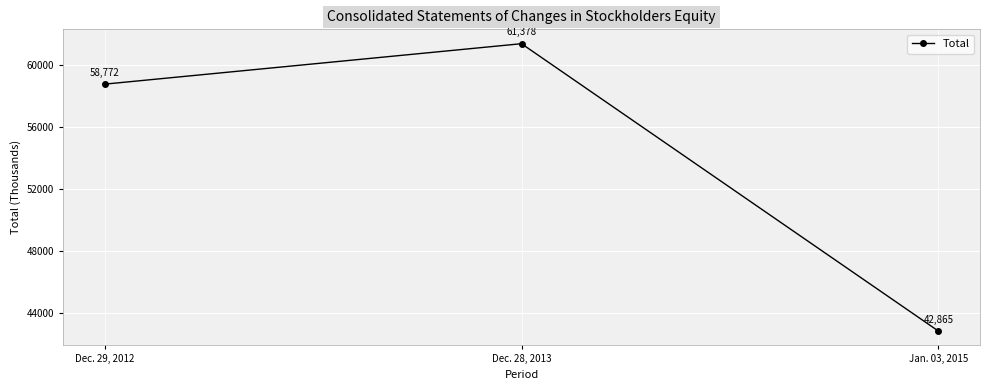

Reading left to right, transcribe all the data shown in this chart.

58772	61378	42865